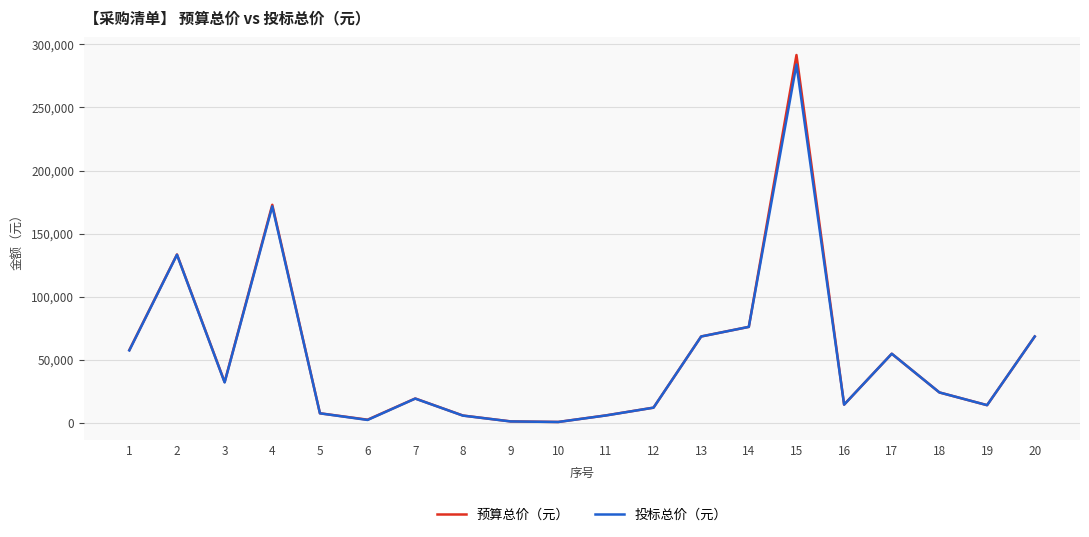

Is it true that 预算总价（元） equals 13152 at 1?

False